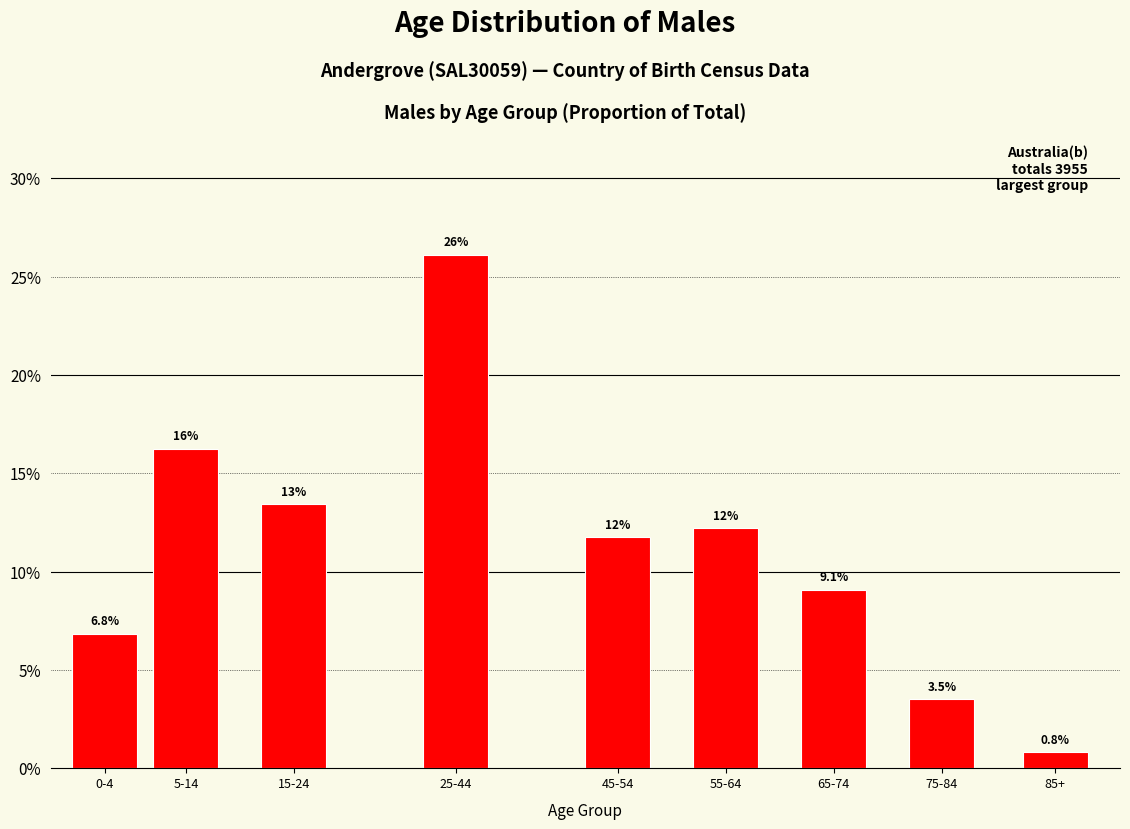

Reading left to right, transcribe all the data shown in this chart.

6.8	16.2	13.4	26.1	11.8	12.2	9.1	3.5	0.8